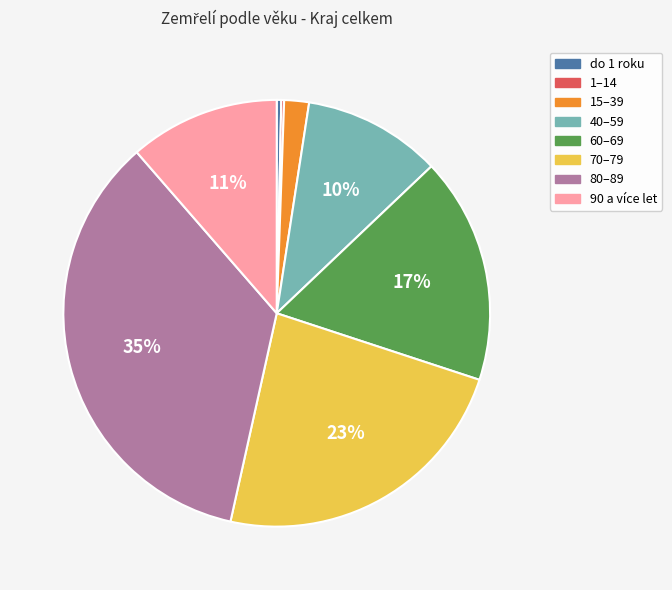

True or false: 40–59 accounts for 1% of the total.

False